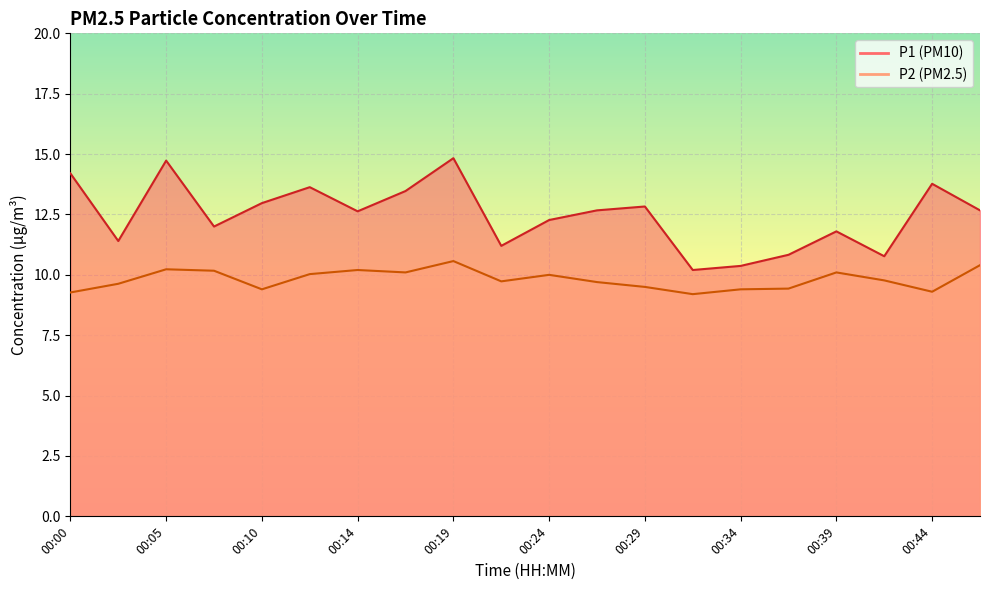

What is the value of the P2 point at the 17th from the left?

10.1